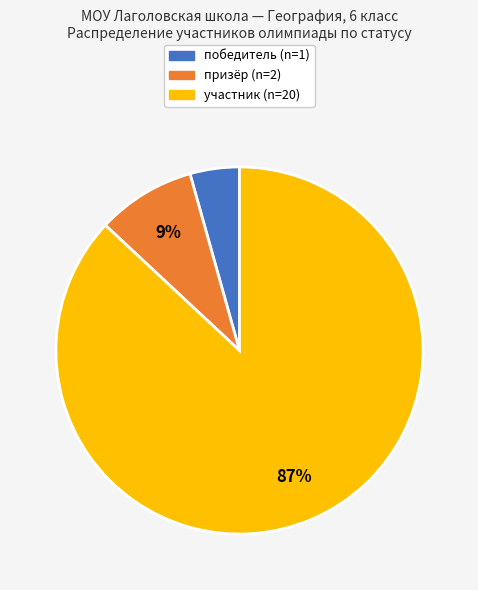

What is the largest slice in the pie chart?

участник